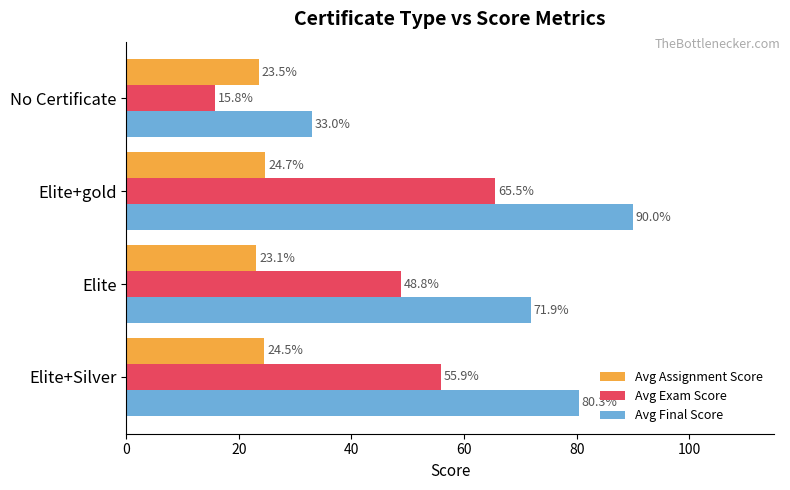

What is the difference between the highest and lowest values at Elite+gold?

65.3